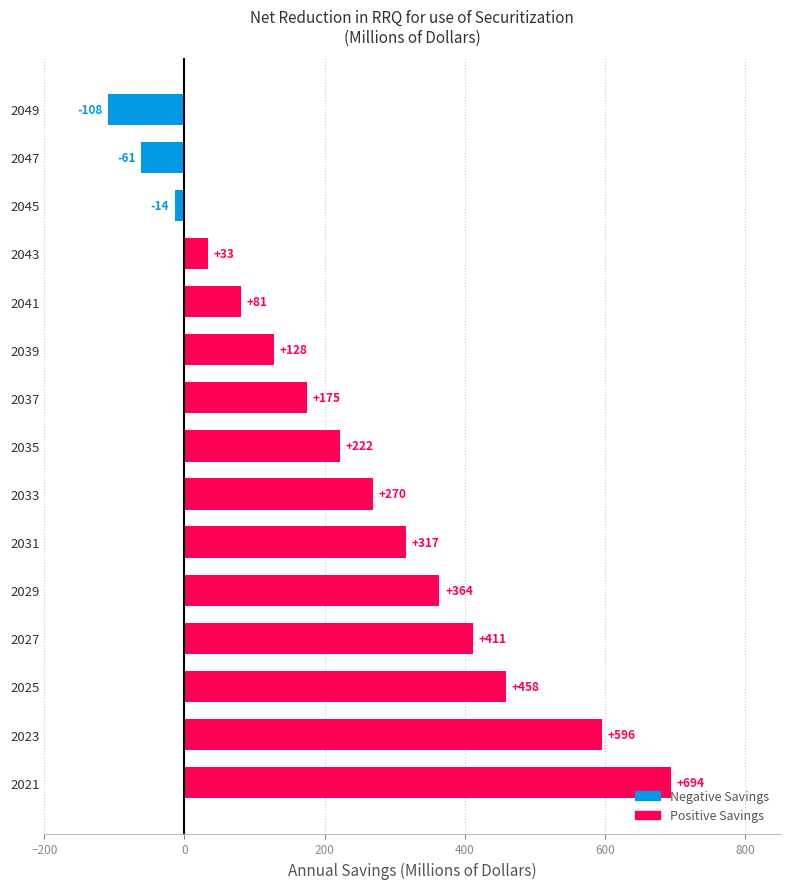

What is the sum of all values?

3564.6